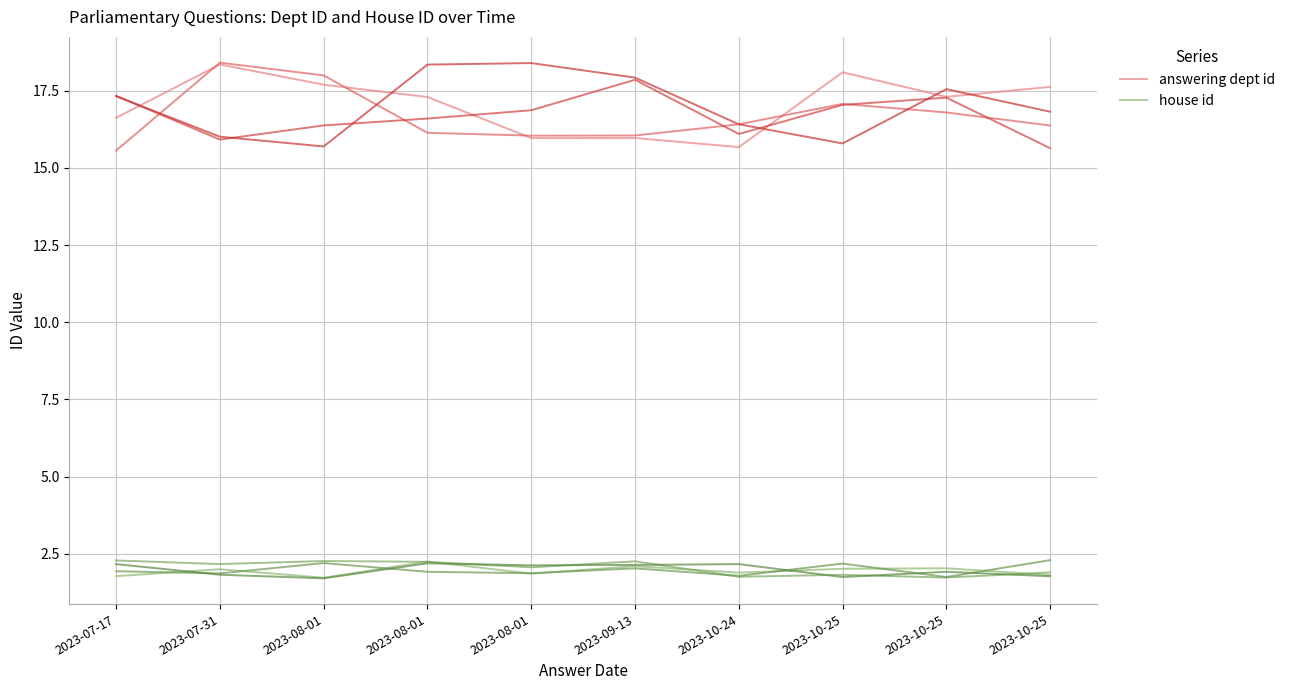

Reading left to right, what are all the values shown in this chart?

answering dept id: 16.6	18.4	17.7	17.3	16.0	16.0	15.7	18.1	17.3	17.6
house id: 1.8	2.0	1.7	2.2	1.9	2.1	1.9	2.0	2.0	1.8